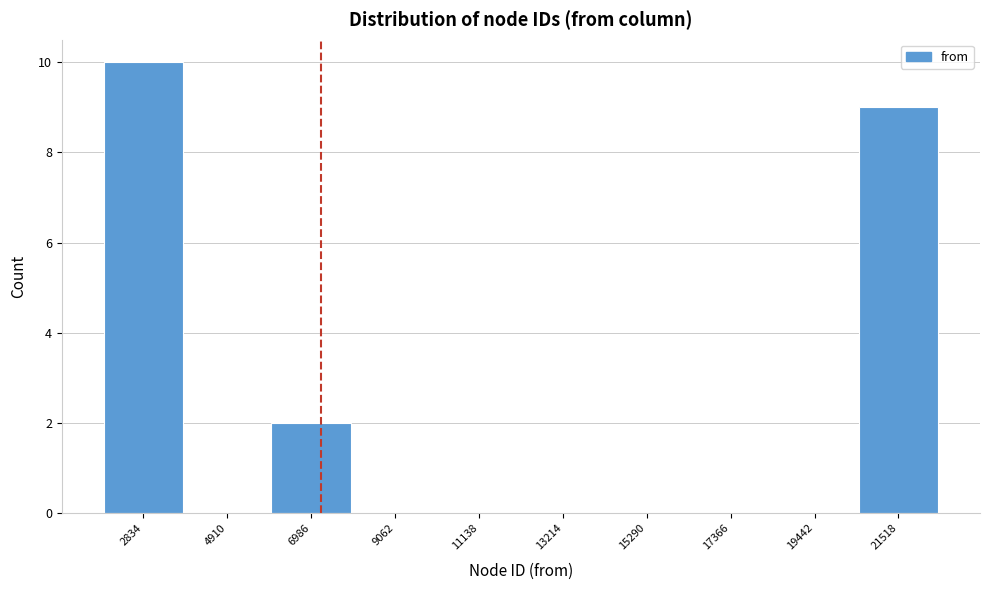

Reading left to right, what are all the values shown in this chart?

2834=10	4910=0	6986=2	9062=0	11138=0	13214=0	15290=0	17366=0	19442=0	21518=9